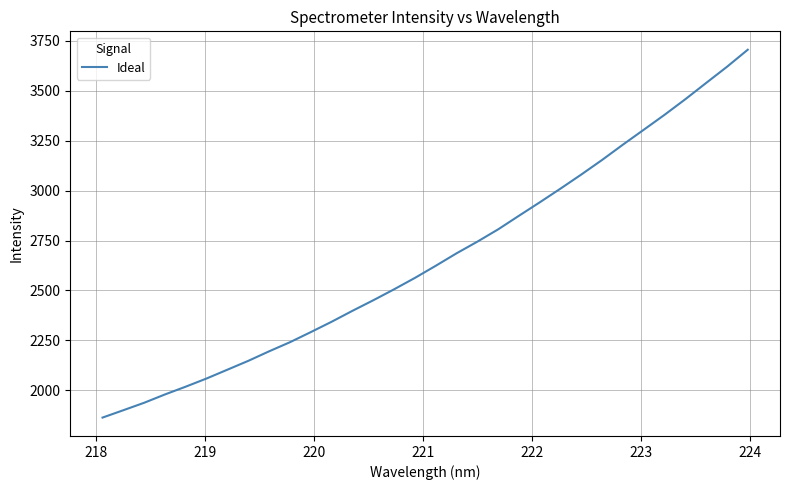

What is the difference between the maximum and minimum values?

1843.3